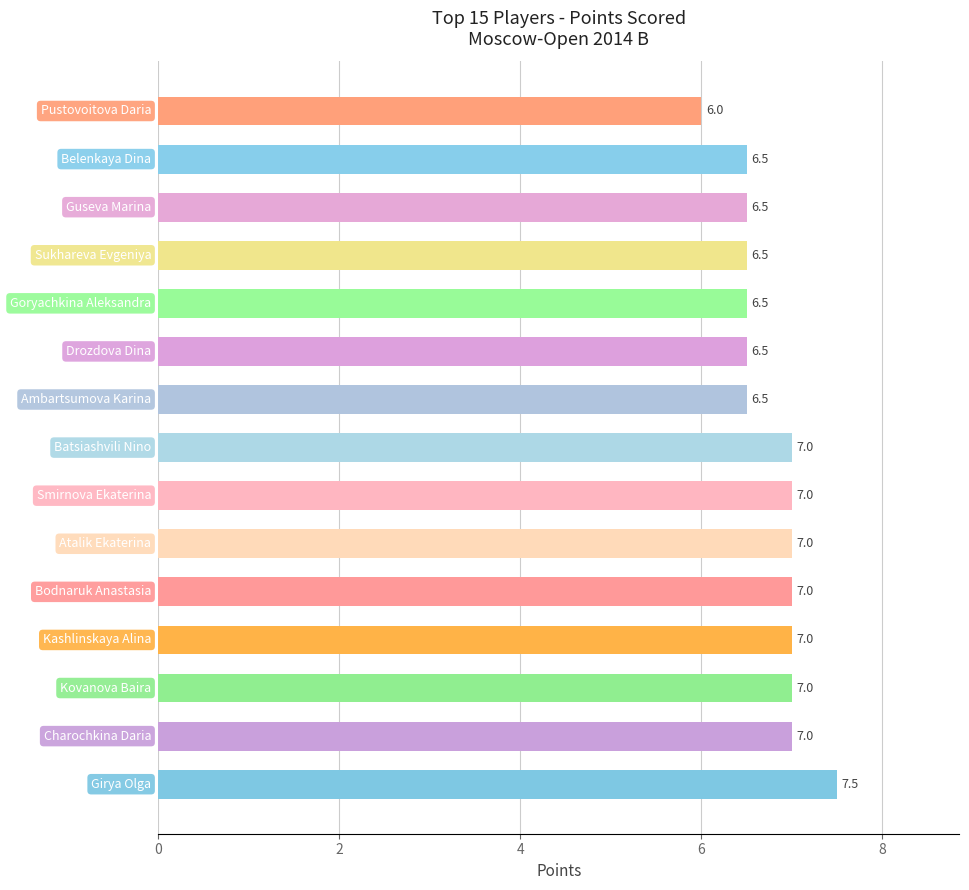

What is the sum of all values?

101.5